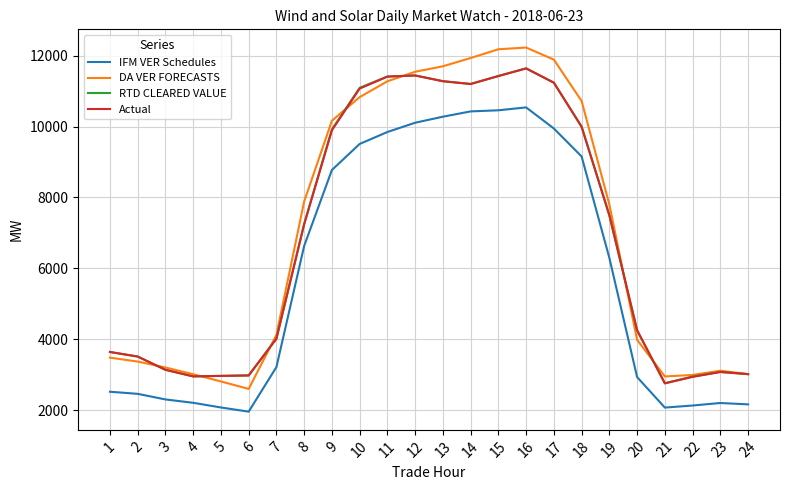

What is the minimum value shown in the chart?

1957.1